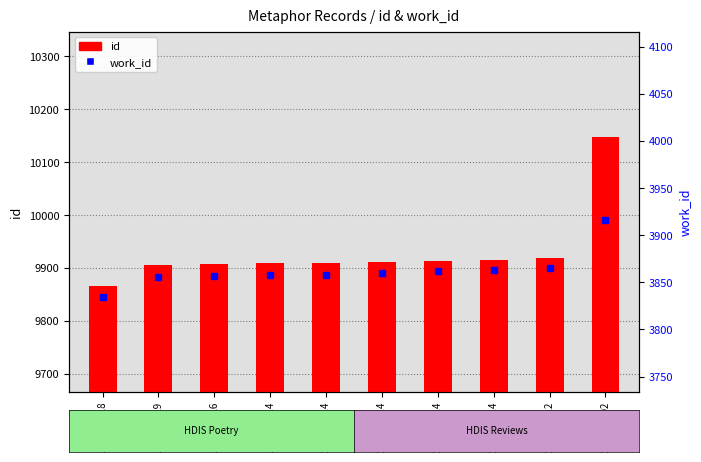

At which label does work_id first exceed 3860?

2009-09-14